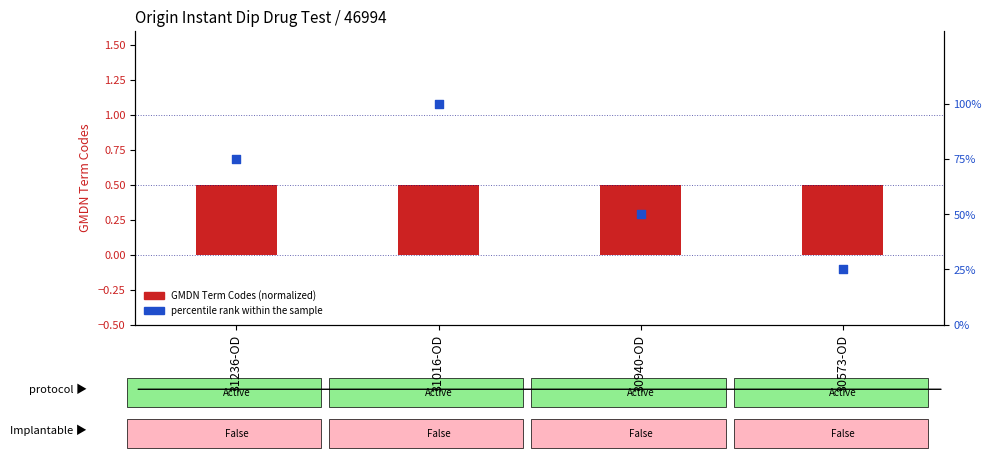

Which series has the largest Y range (max minus min)?

percentile rank within the sample